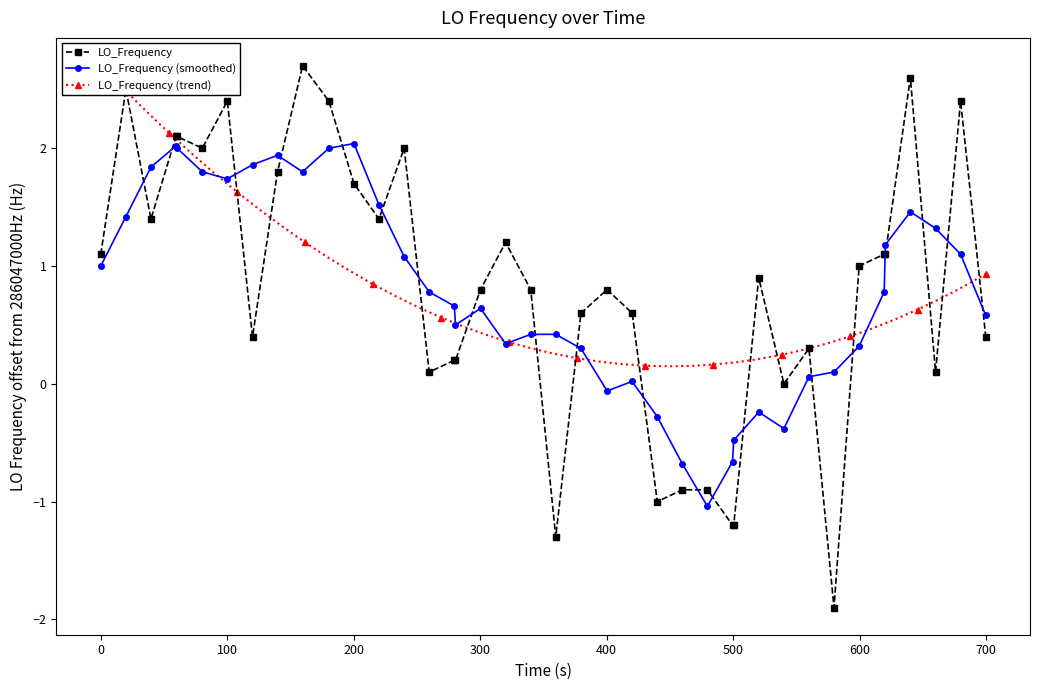

What is the minimum value for LO_Frequency (smoothed)?

-1.0